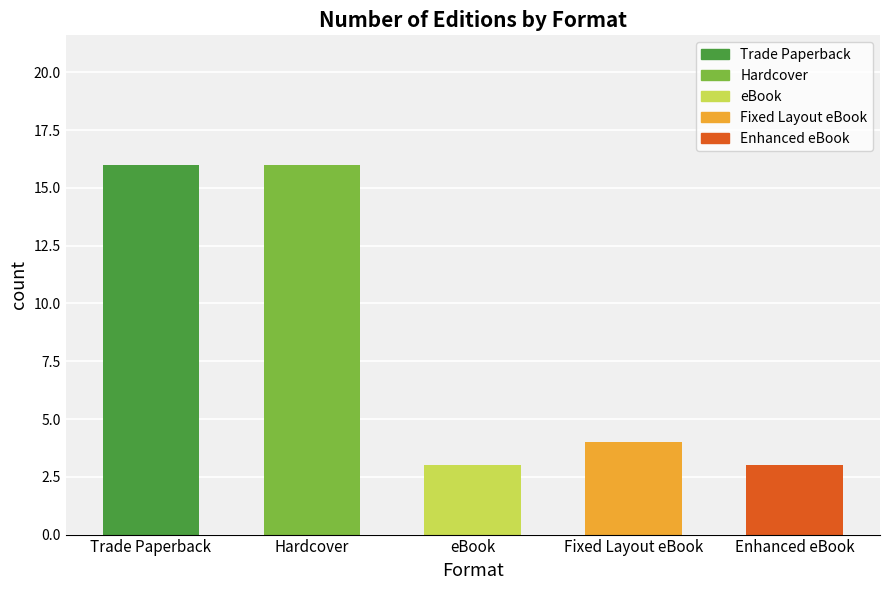

At which label is the value closest to 9?

Fixed Layout eBook